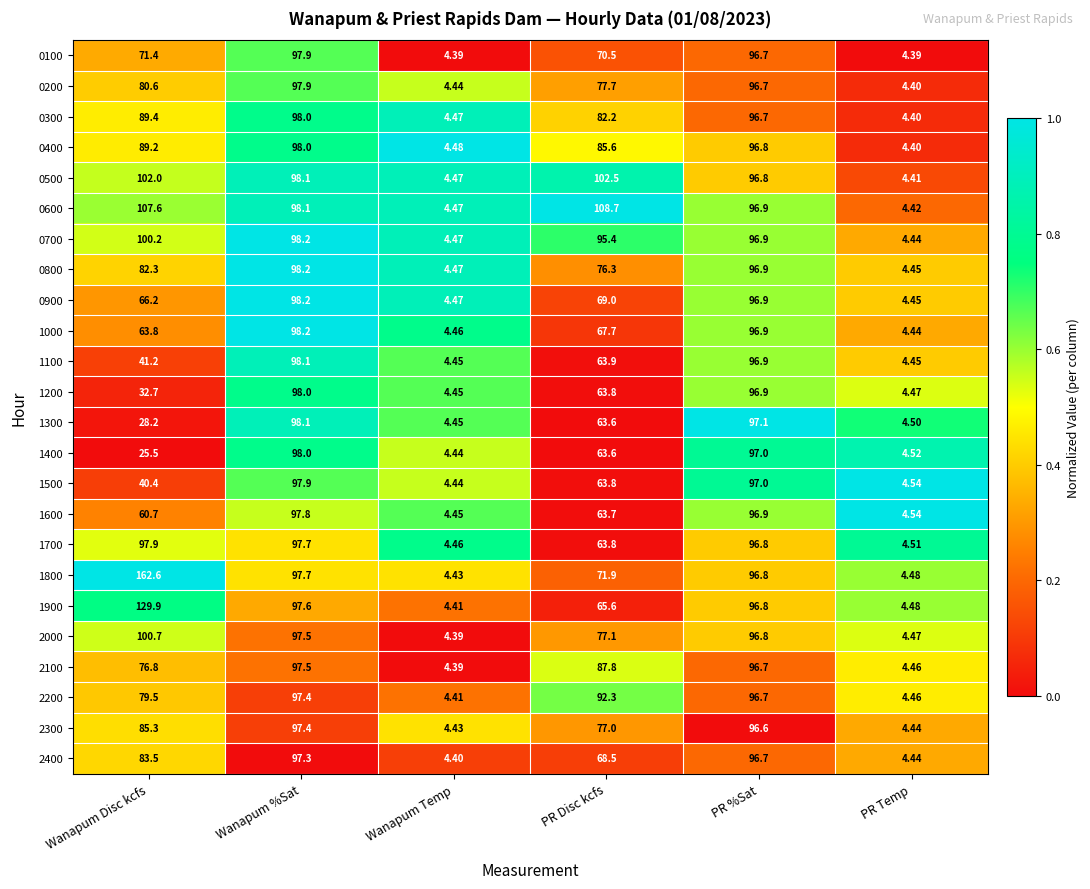

Is the value of 2200 at PR %Sat greater than the value of 0900 at PR Disc kcfs?

Yes